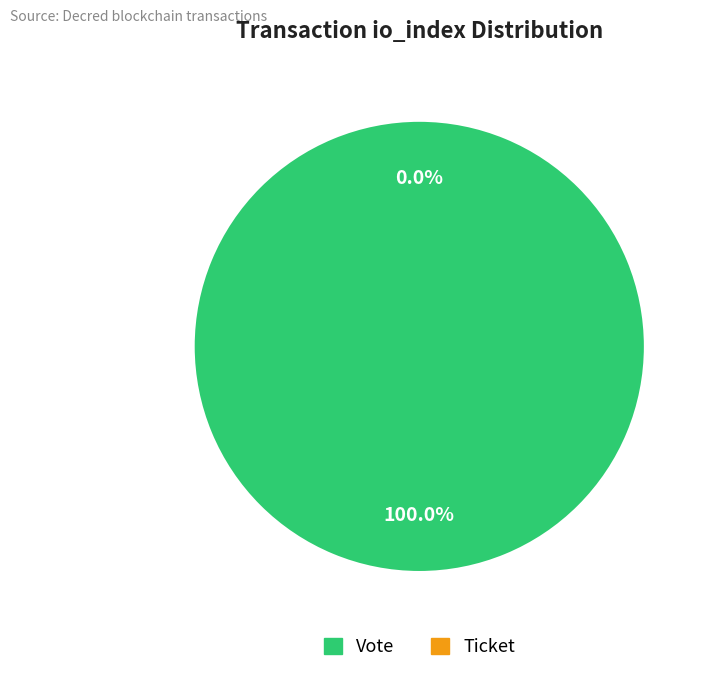

Count the number of slices in the pie.

2